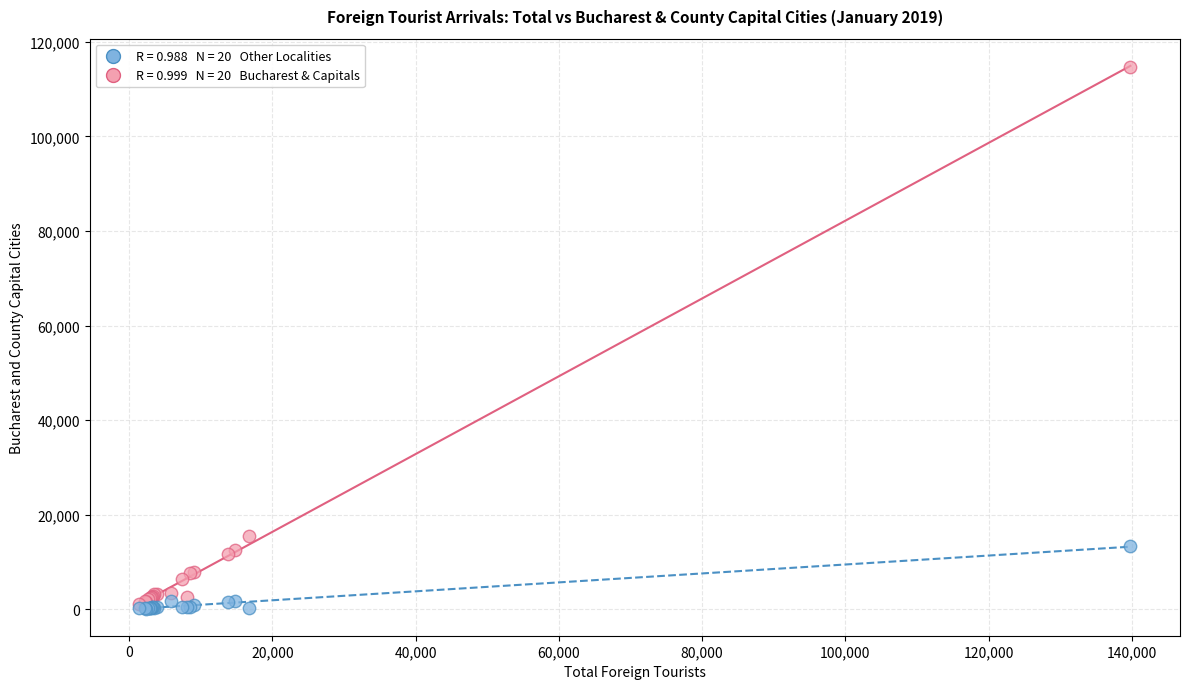

Across all series, what Y value is closest to 57465?

15570